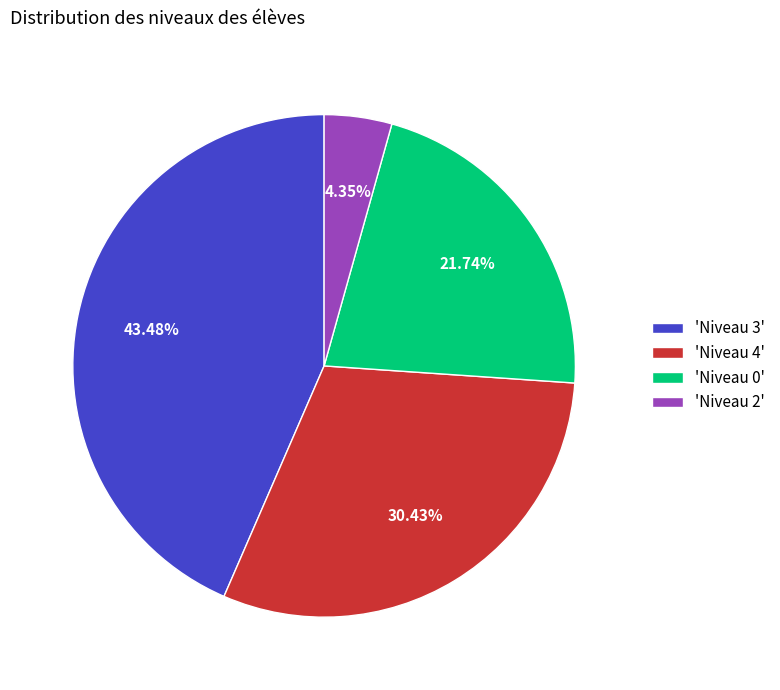

Do 'Niveau 0' and 'Niveau 4' together represent more than half of the pie?

Yes